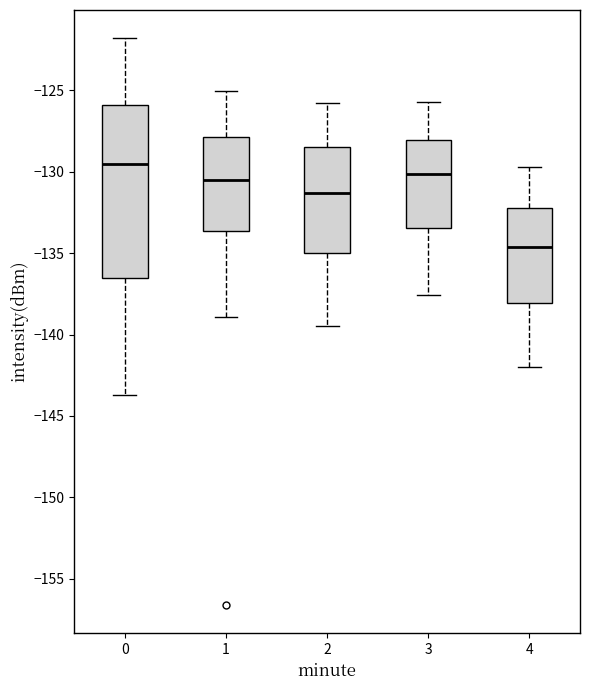

Reading left to right, read every box against the y-axis: the position of its median line, the range the box covers, and the ends of its whiskers. The values are not printed on the chart, so give them approximately, as read against the axis.

0: median -129.5, box -136.5 to -126.0, whiskers -143.5 to -122.0
1: median -130.5, box -133.5 to -128.0, whiskers -139.0 to -125.0
2: median -131.5, box -135.0 to -128.5, whiskers -139.5 to -126.0
3: median -130.0, box -133.5 to -128.0, whiskers -137.5 to -125.5
4: median -134.5, box -138.0 to -132.0, whiskers -142.0 to -129.5